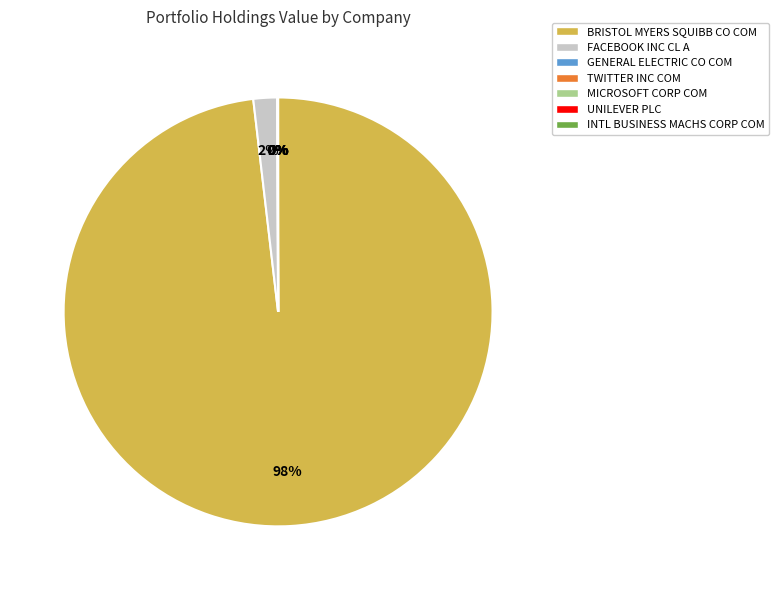

Is there any slice that represents more than half of the pie?

Yes